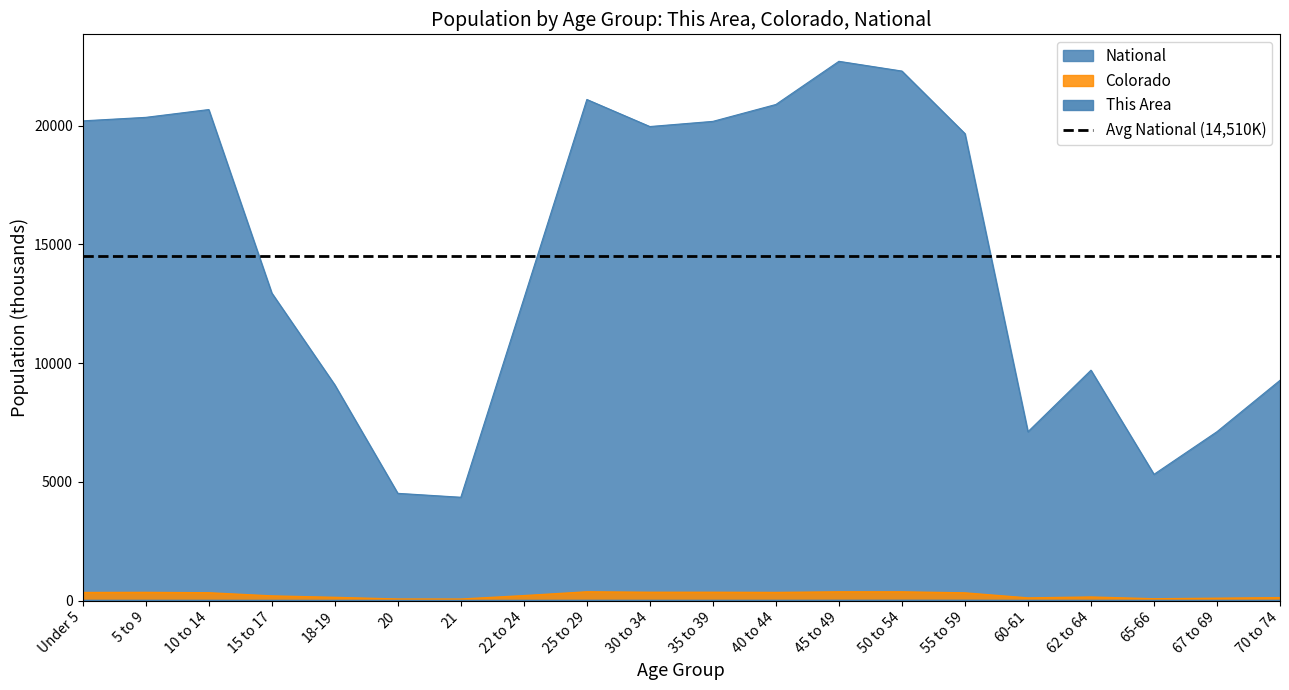

In National, how many points are higher than both neighbors (excluding endpoints)?

4